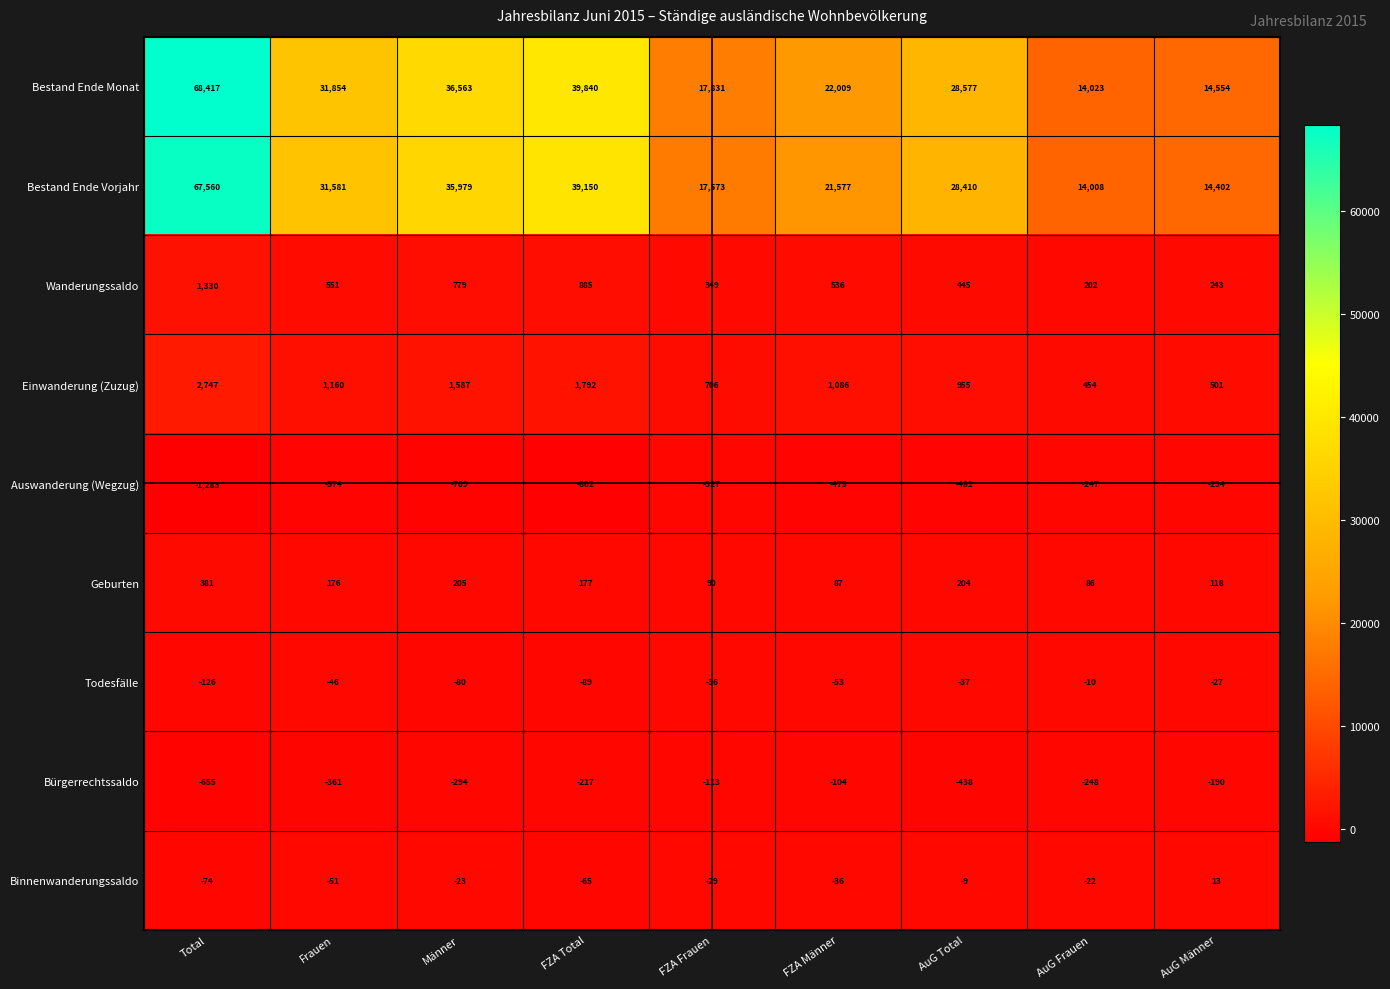

How many data points in Todesfälle are less than -46?

4